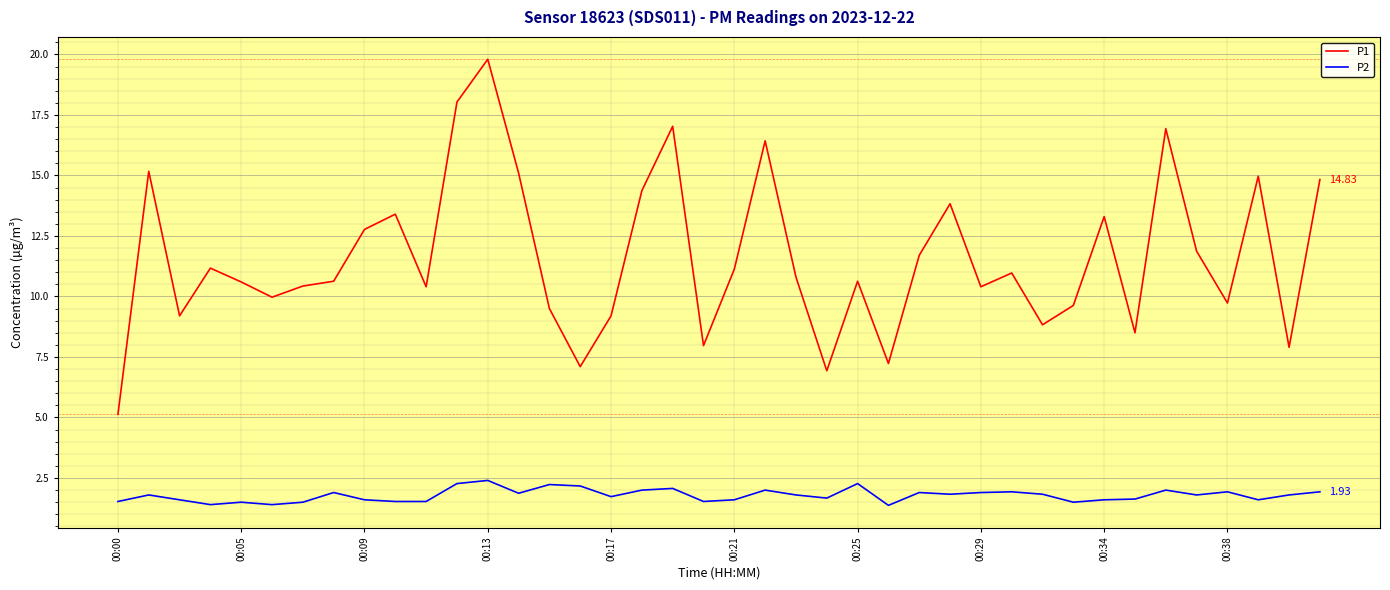

Which series has the largest total across all categories?

P1